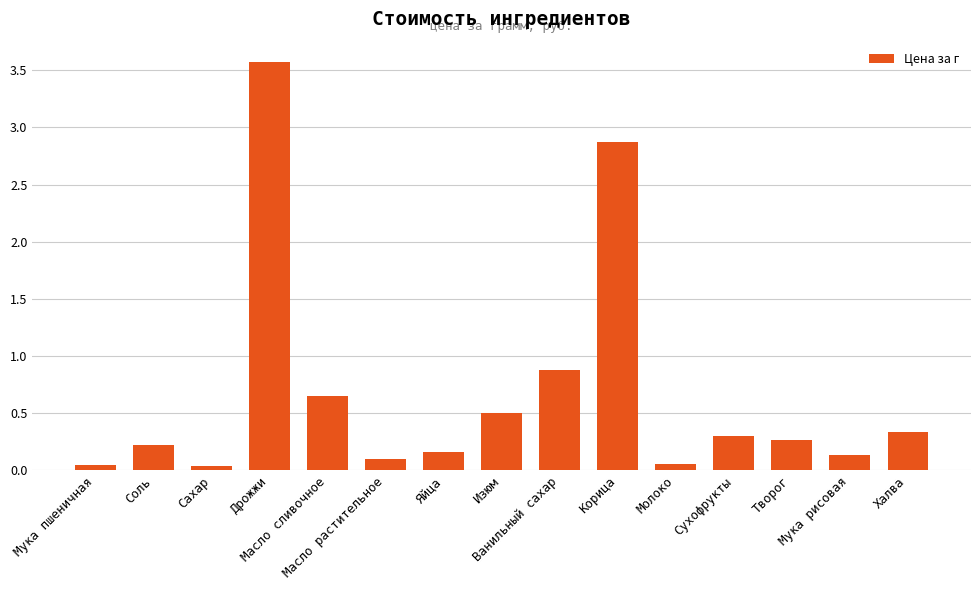

What is the change in value from Дрожжи to Масло растительное?

-3.5